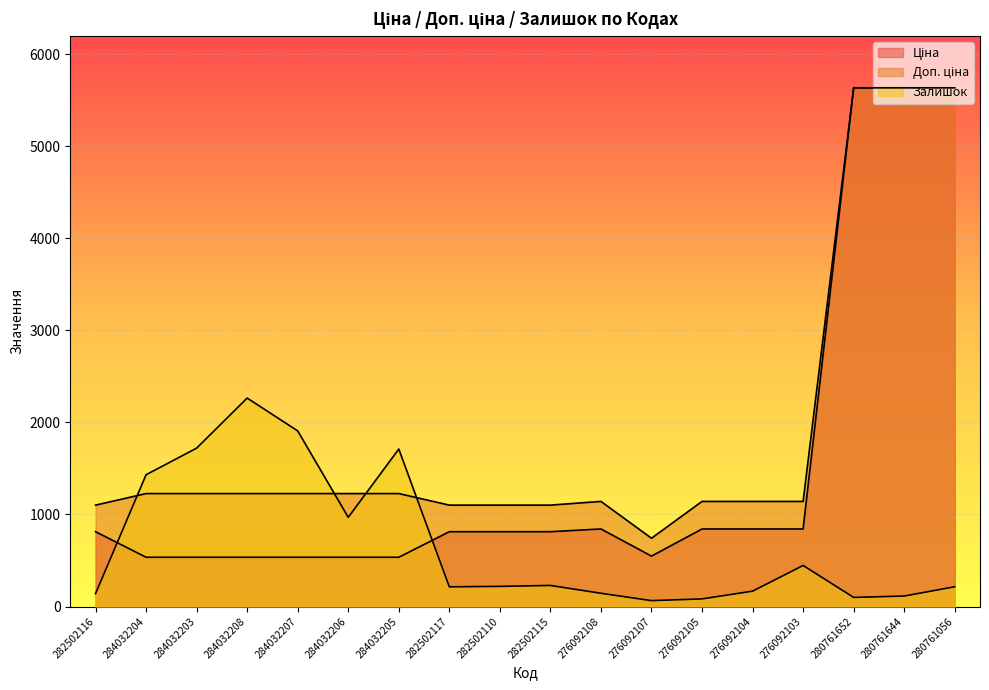

Reading right to left, extract all data points from this chart.

Ціна: 280761056=5636.0	280761644=5636.0	280761652=5636.0	276092103=842.8	276092104=842.8	276092105=842.8	276092107=547.8	276092108=842.8	282502115=813.0	282502110=813.0	282502117=813.0	284032205=535.4	284032206=535.4	284032207=535.4	284032208=535.4	284032203=535.4	284032204=535.4	282502116=813.0
Доп. ціна: 280761056=5636.0	280761644=5636.0	280761652=5636.0	276092103=1142.1	276092104=1142.1	276092105=1142.1	276092107=742.0	276092108=1142.1	282502115=1101.8	282502110=1101.8	282502117=1101.8	284032205=1227.2	284032206=1227.2	284032207=1227.2	284032208=1227.2	284032203=1227.2	284032204=1227.2	282502116=1101.8
Залишок: 280761056=215.0	280761644=114.0	280761652=99.0	276092103=446.0	276092104=167.0	276092105=83.0	276092107=64.0	276092108=144.0	282502115=229.0	282502110=219.0	282502117=214.0	284032205=1711.0	284032206=969.0	284032207=1908.0	284032208=2265.0	284032203=1721.0	284032204=1432.0	282502116=140.0